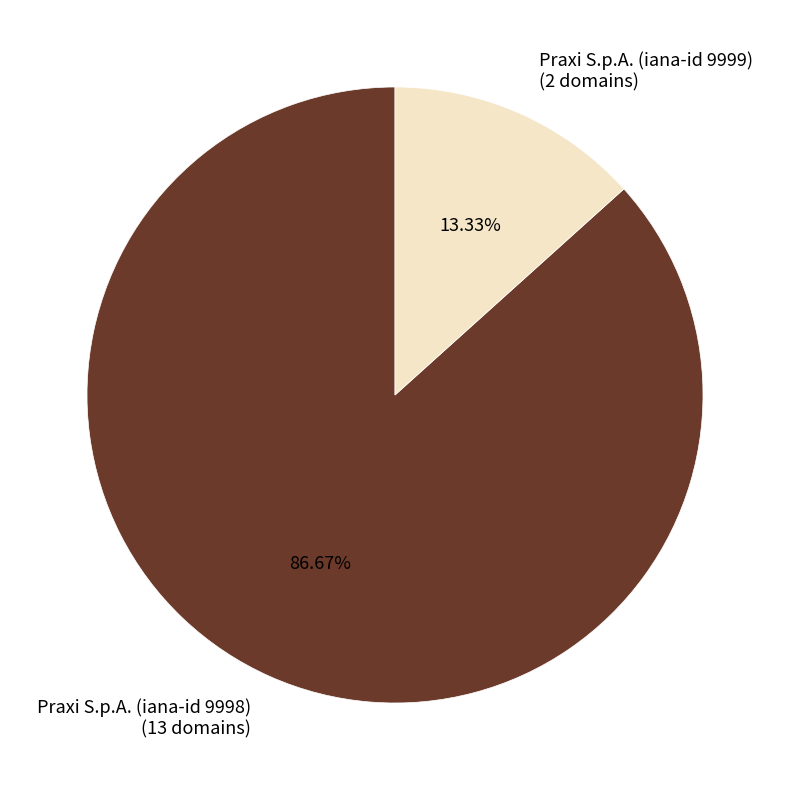

True or false: Praxi S.p.A. (iana-id 9999) accounts for 4% of the total.

False